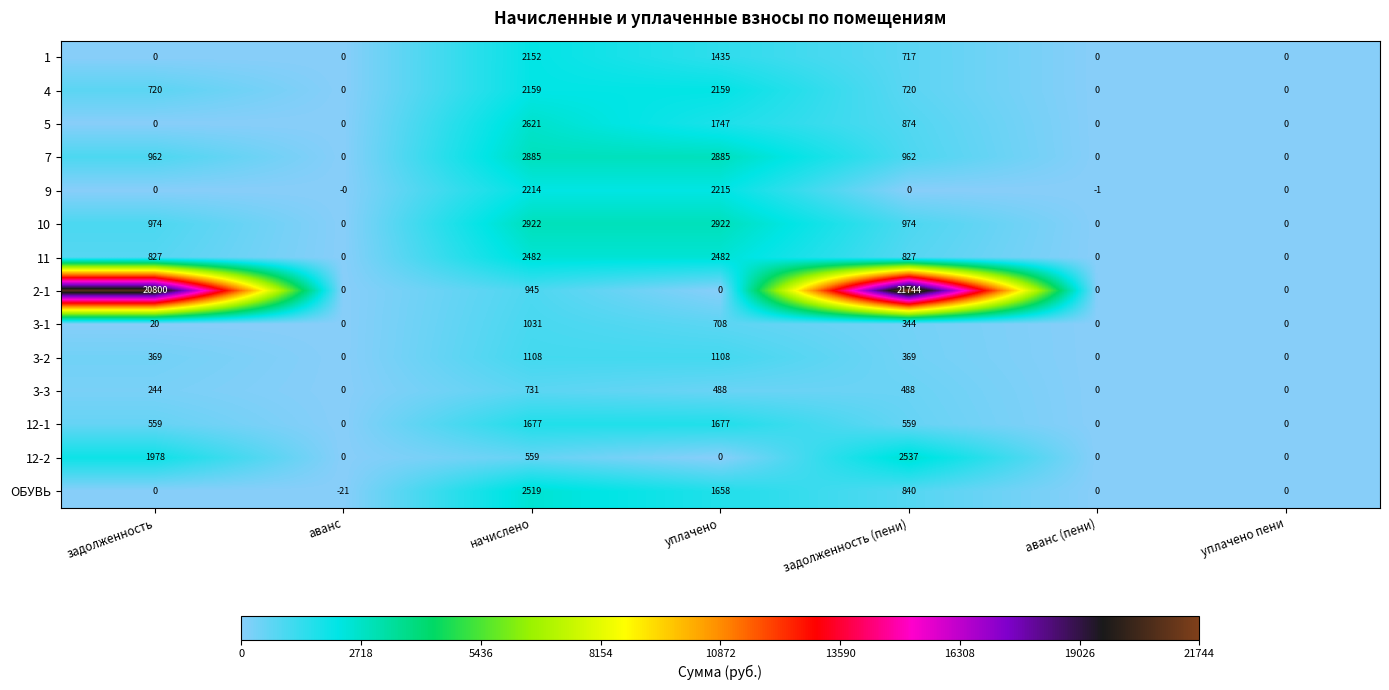

Which series has the widest spread of values?

2-1